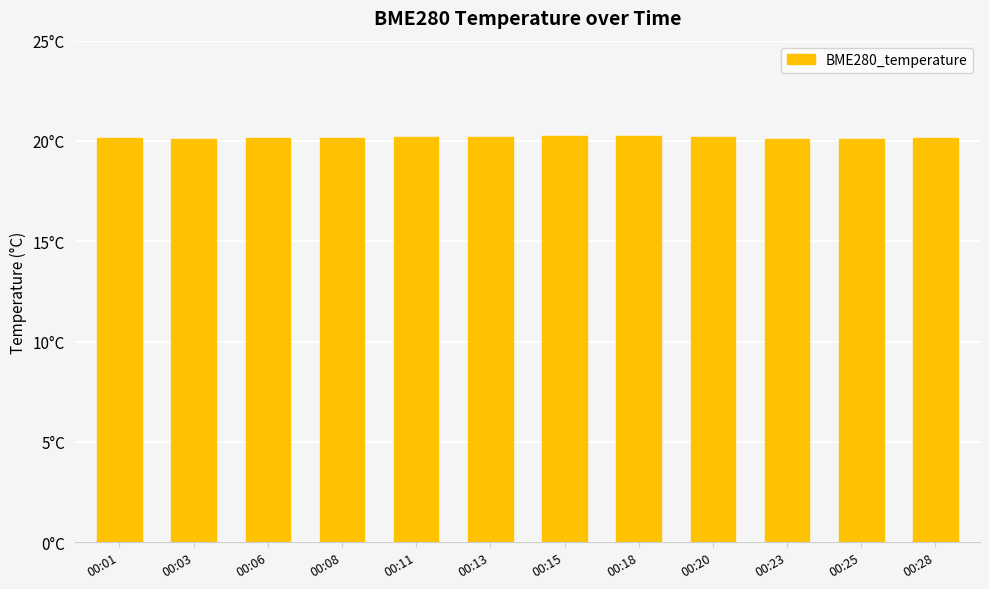

The chart shows a value of 20.2 at 00:08. True or false?

True